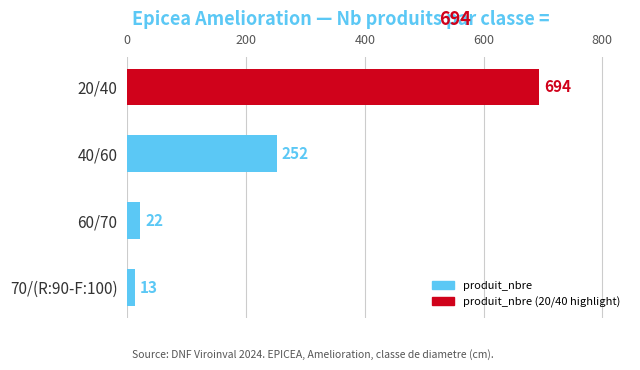

List the labels in order of value, largest first.

20/40, 40/60, 60/70, 70/(R:90-F:100)